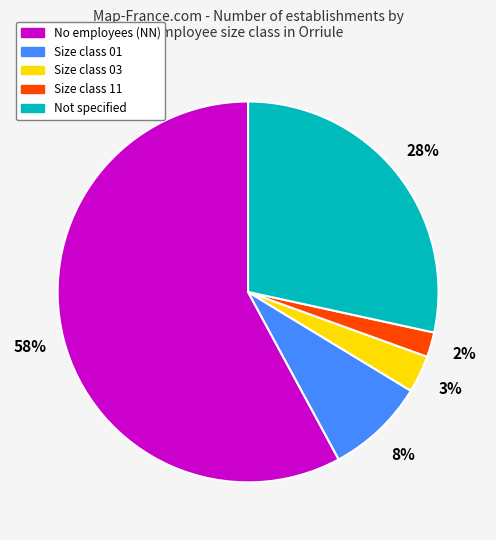

Is there any slice that represents more than half of the pie?

Yes